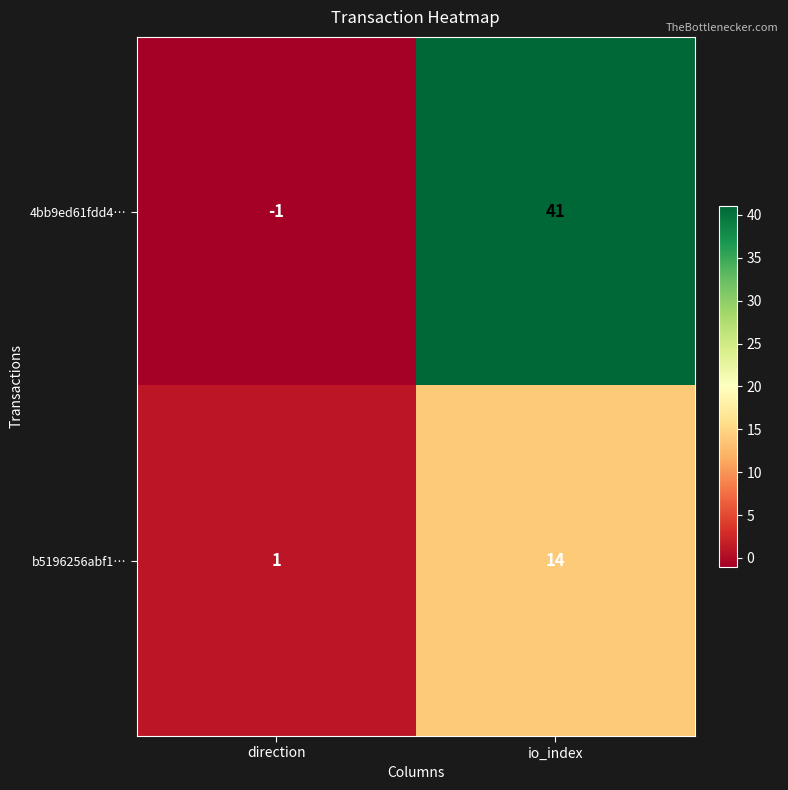

At which category is the sum across all series the highest?

io_index